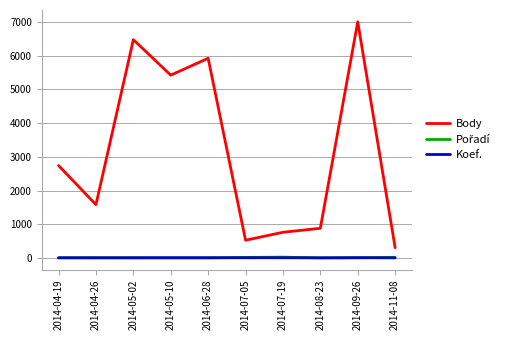

True or false: Body and Koef. intersect in this chart.

False